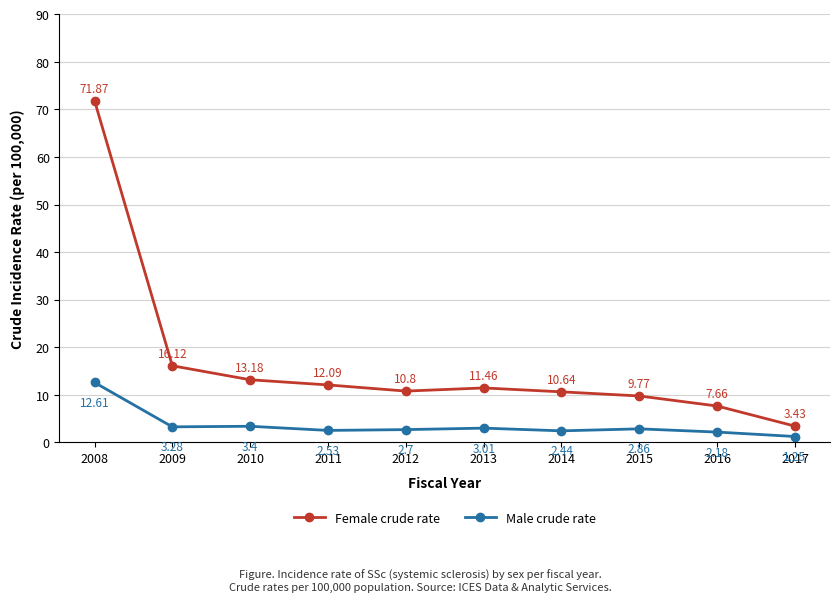

What is the average value of the Female crude rate series?

16.7